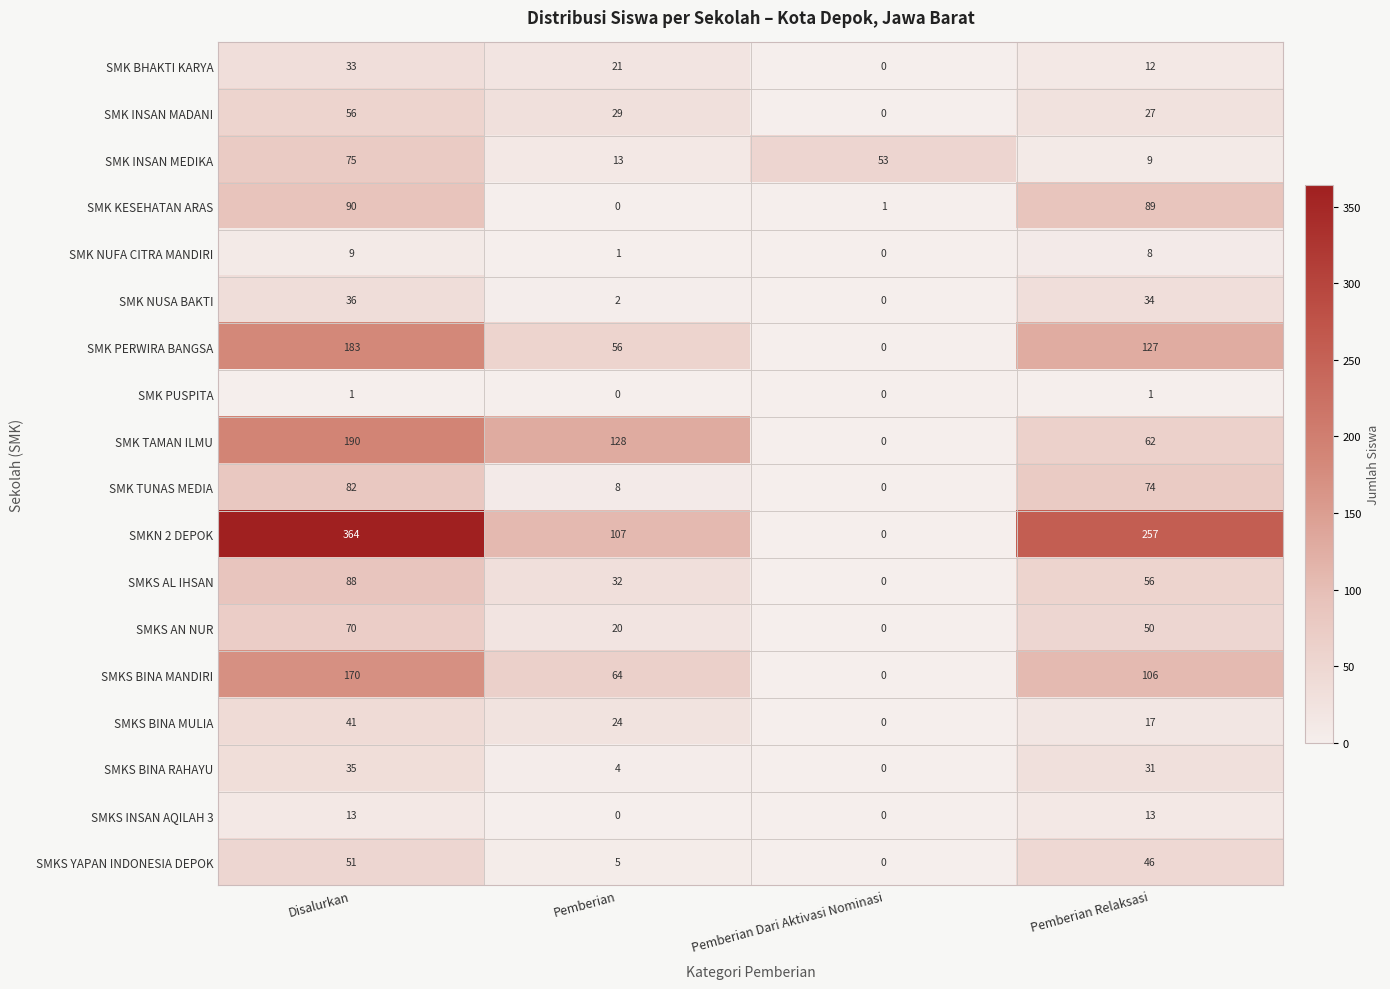

What is the total value across all series at Pemberian?

514